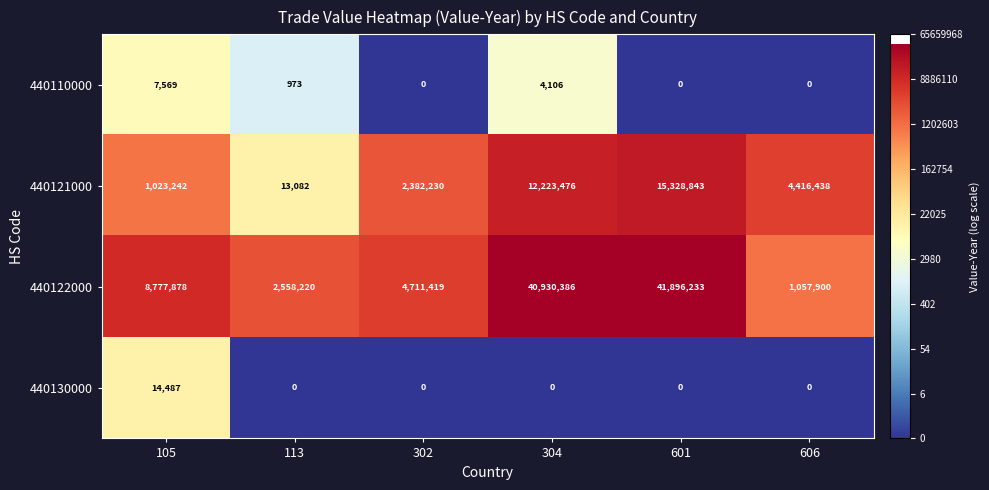

Rank the series by their maximum value, from lowest to highest.

440110000, 440130000, 440121000, 440122000